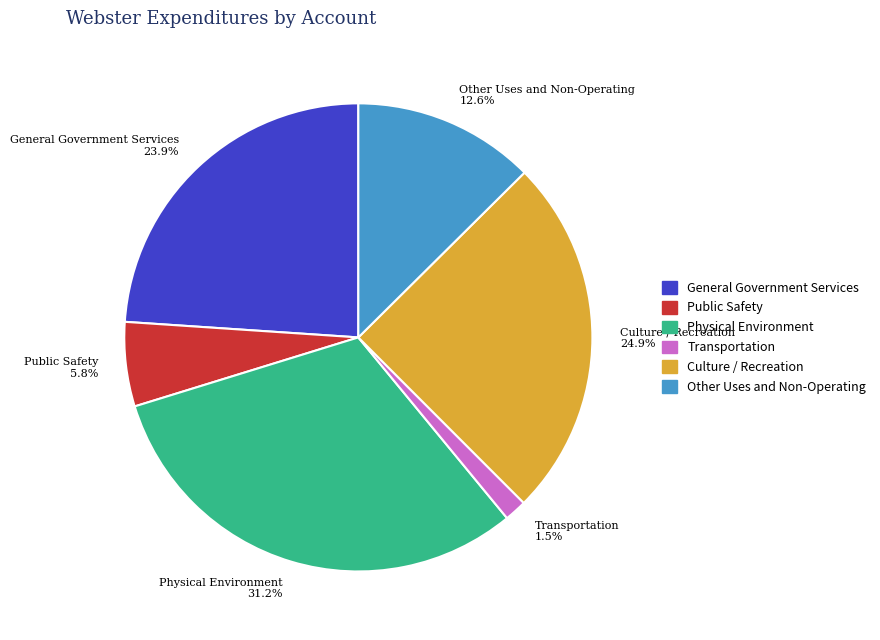

To the nearest percent, what is the difference between the General Government Services and Physical Environment slice percentages?

7%